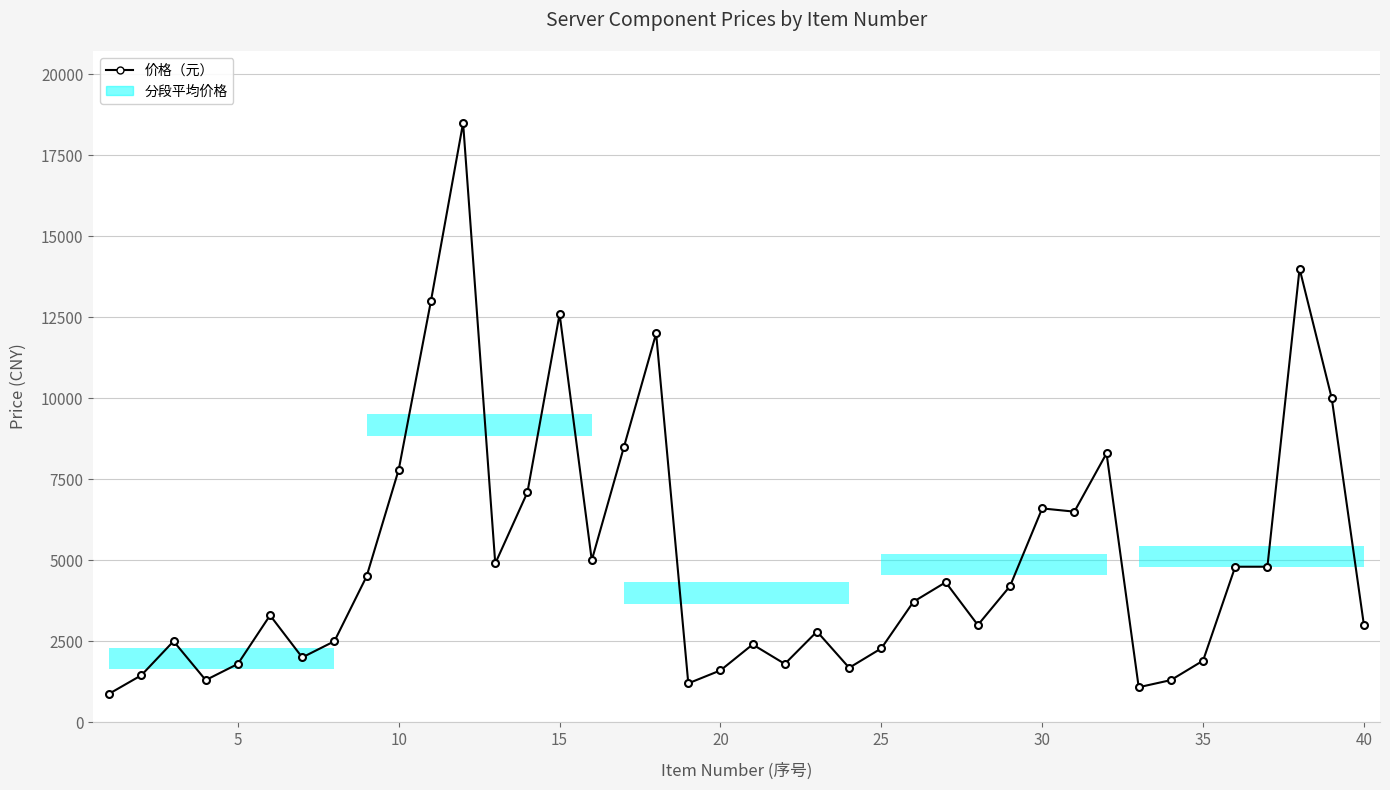

What is the average value?

5023